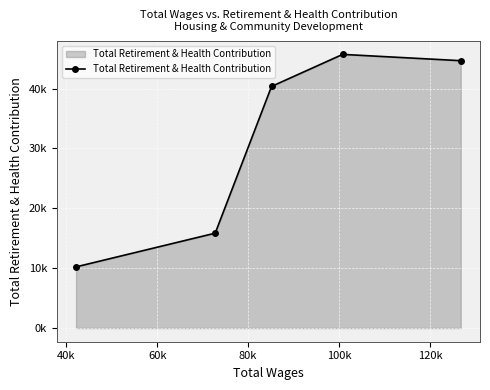

Reading right to left, extract all data points from this chart.

44672	45722	40371	15853	10220